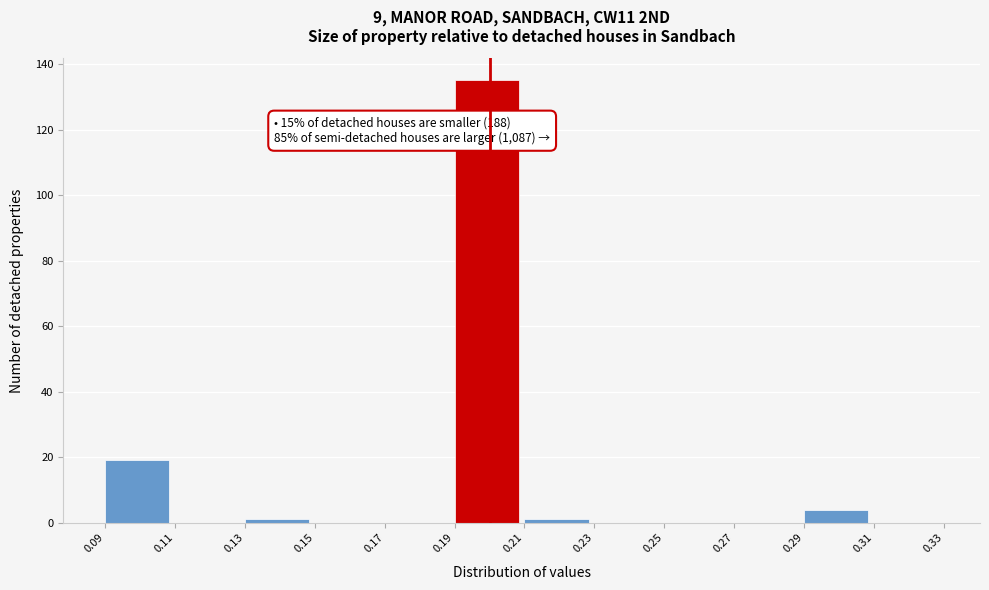

Over which range of the x-axis is the bar tallest?

0.19 to 0.21